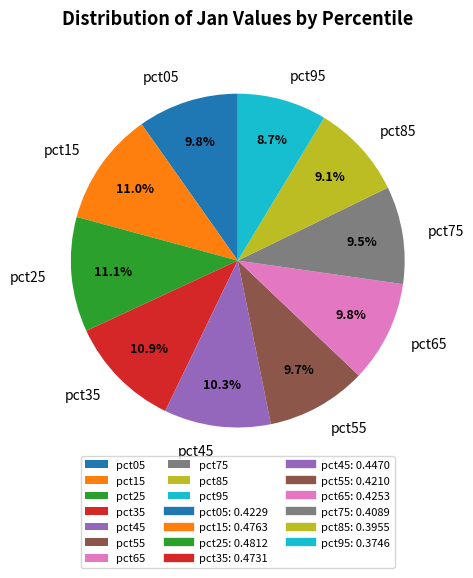

To the nearest percent, what portion does pct95 represent?

9%